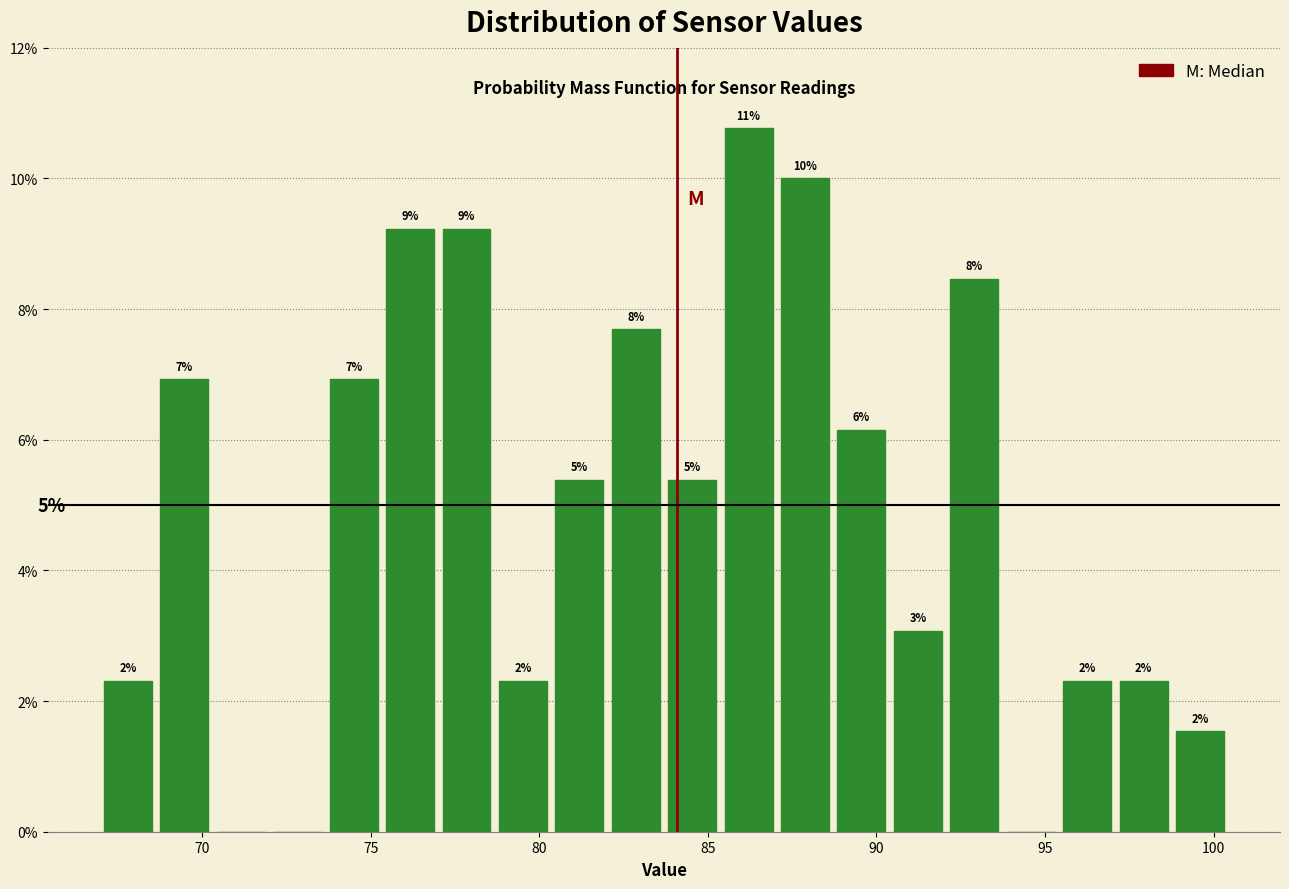

Around what value on the x-axis is the tallest bar? Give the approximate position of its centre, as read against the axis.

86.0